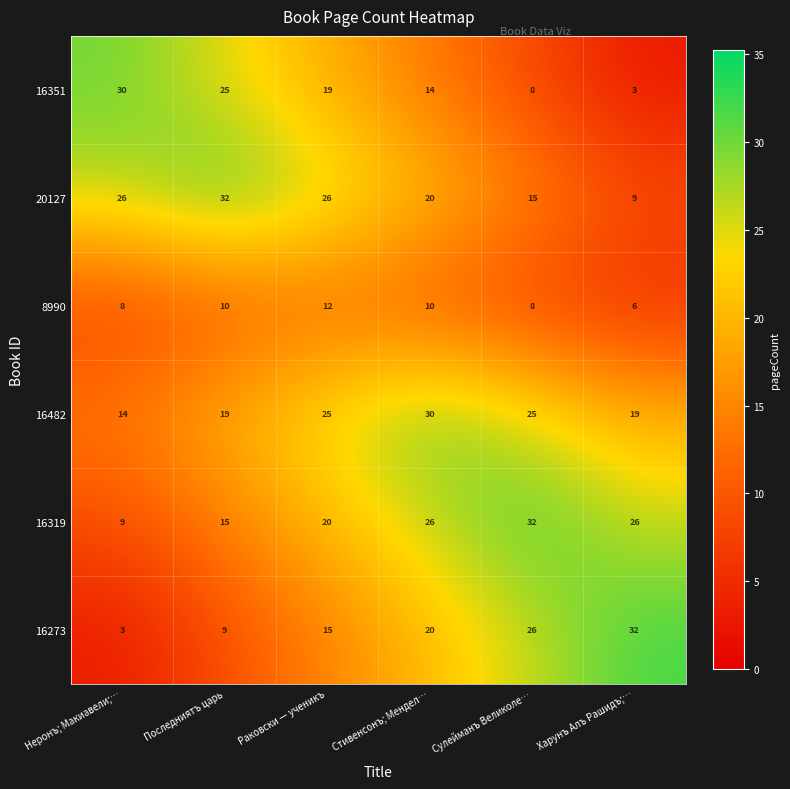

Which series has the largest range (max minus min)?

16273